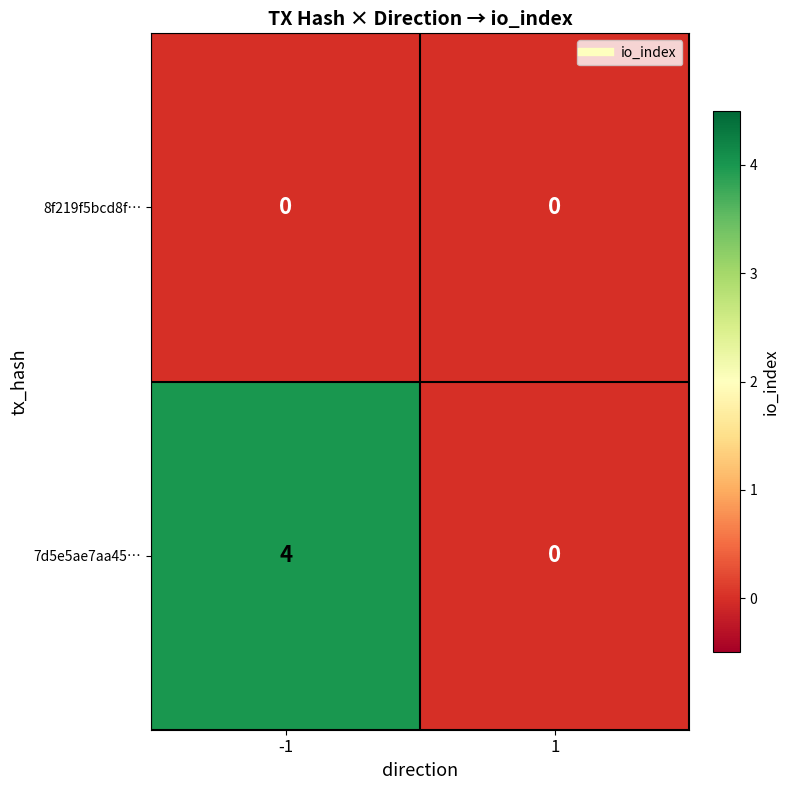

Reading right to left, what are all the values shown in this chart?

8f219f5bcd8f…: 0	0
7d5e5ae7aa45…: 0	4